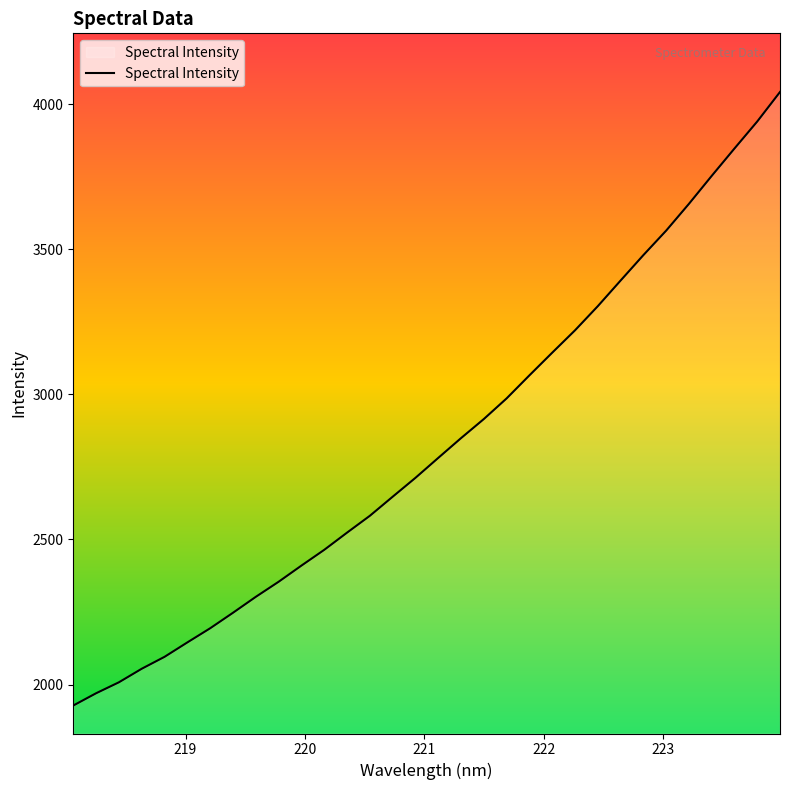

What is the smallest value displayed?

1927.9